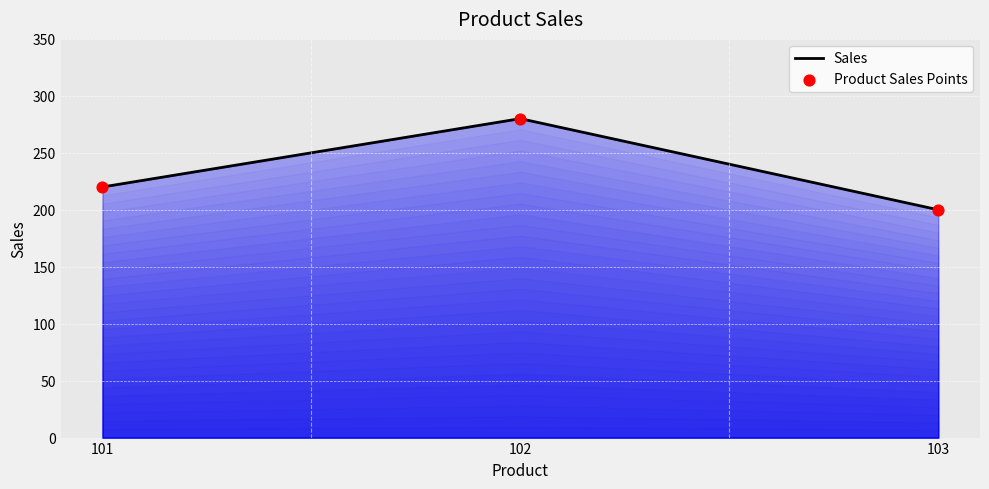

At which label is the value closest to 240?

101